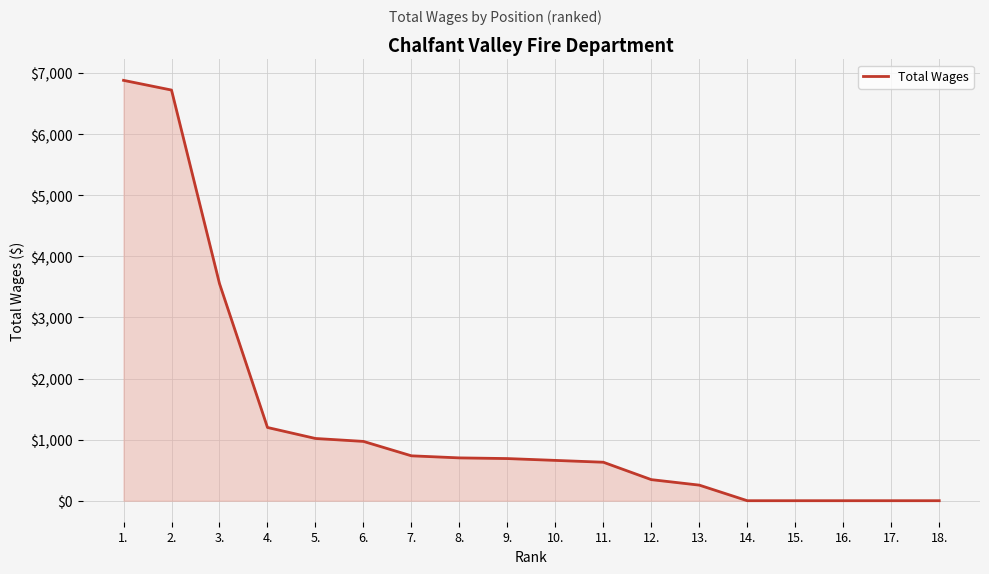

What is the average value?

1354